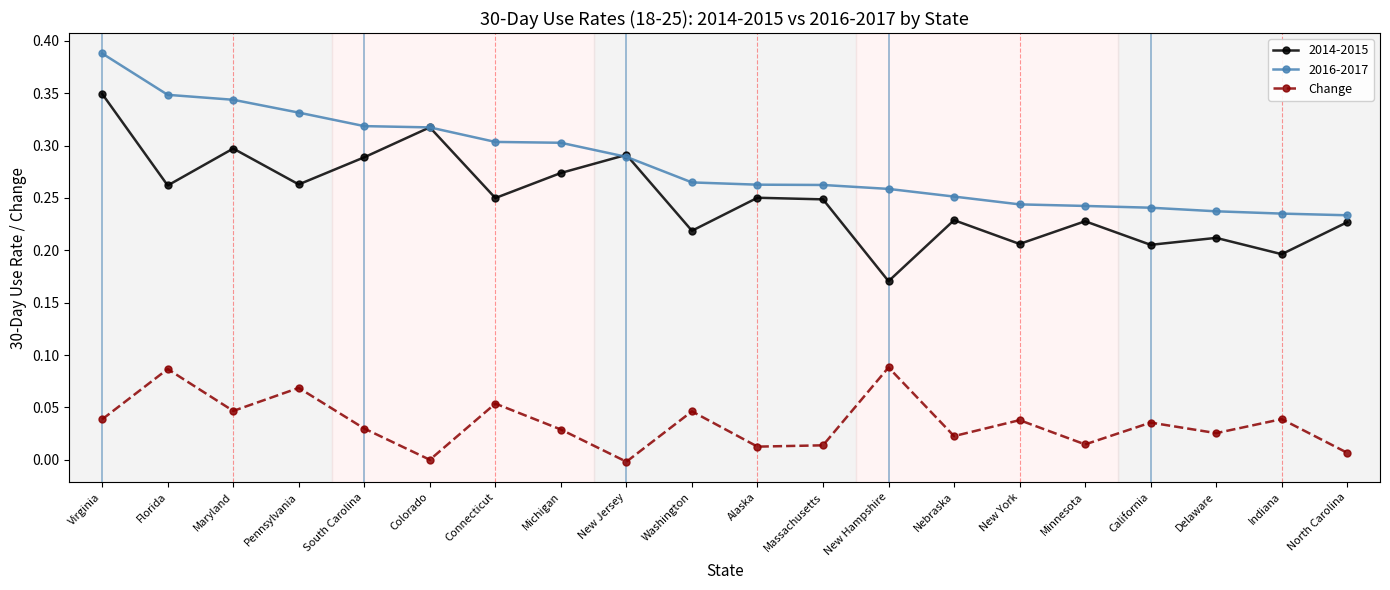

The value of 2016-2017 at Maryland is 0.2. True or false?

False